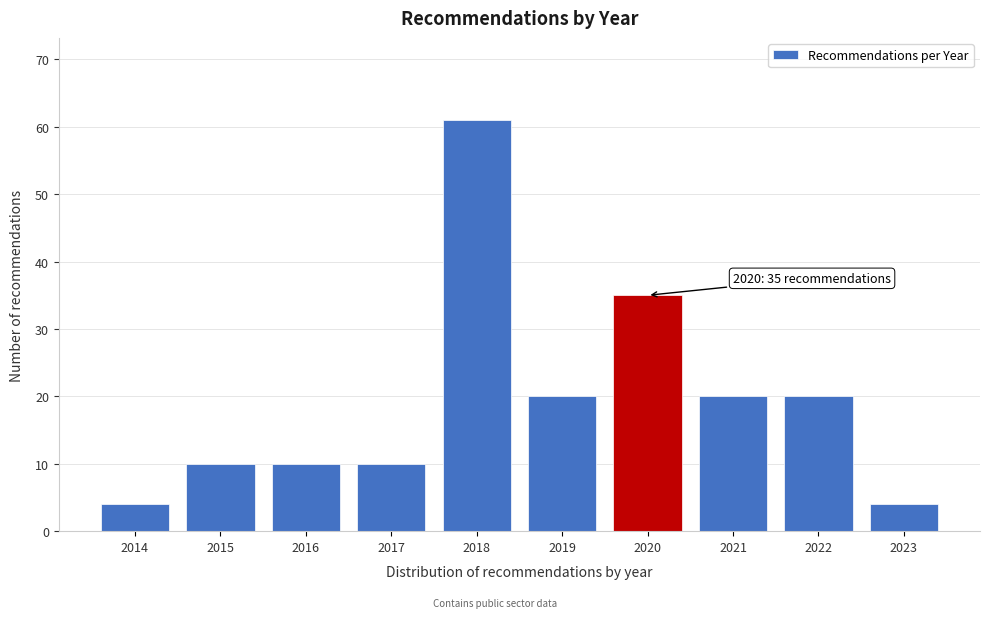

Reading left to right, what are all the values shown in this chart?

4	10	10	10	61	20	35	20	20	4